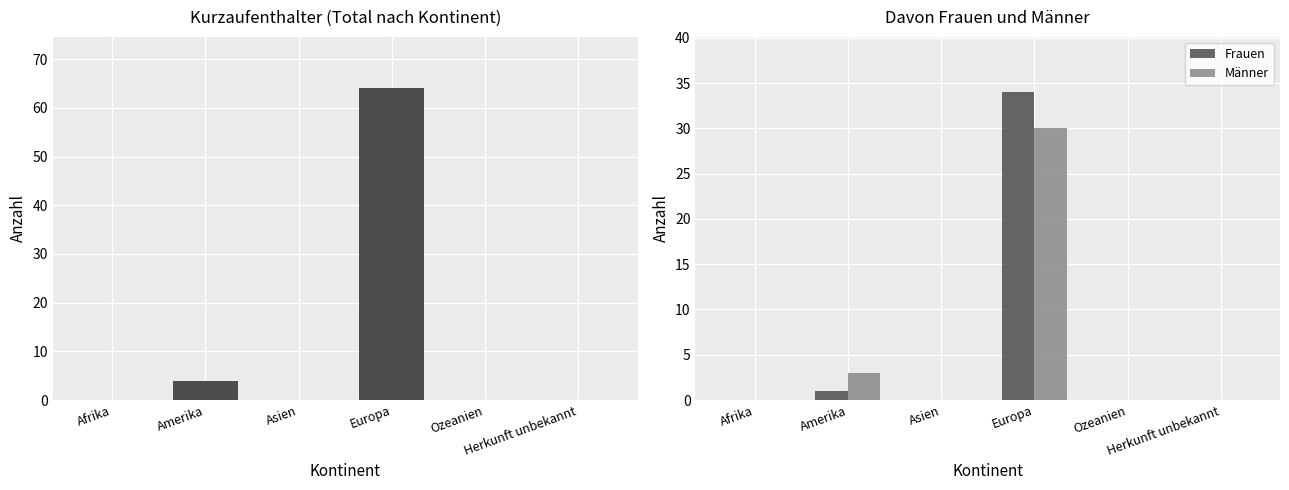

Is the value of Total at Afrika greater than the value of Frauen at Asien?

No